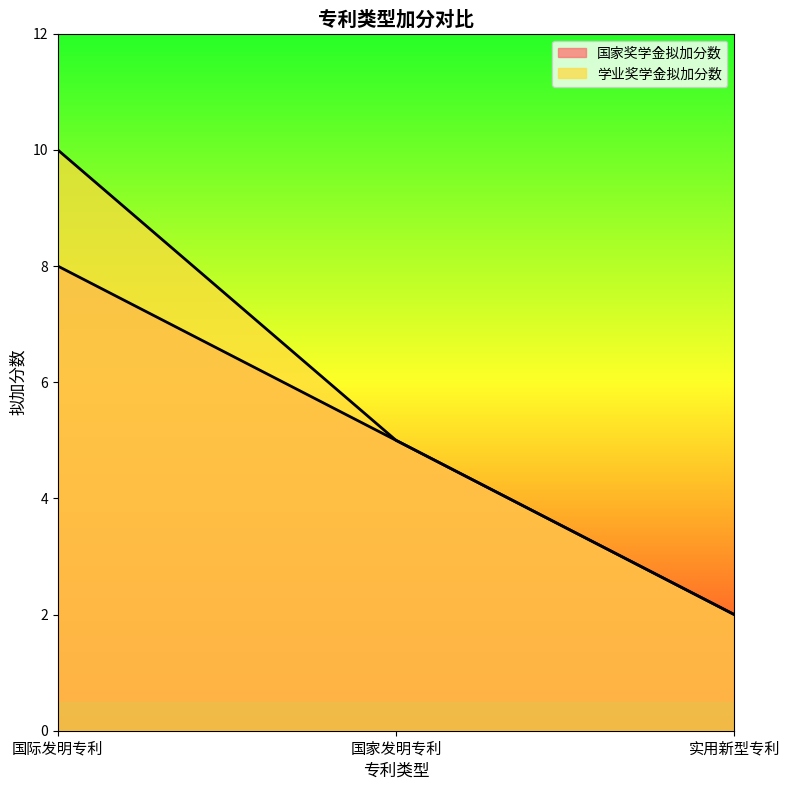

At which category is the sum across all series the highest?

国际发明专利